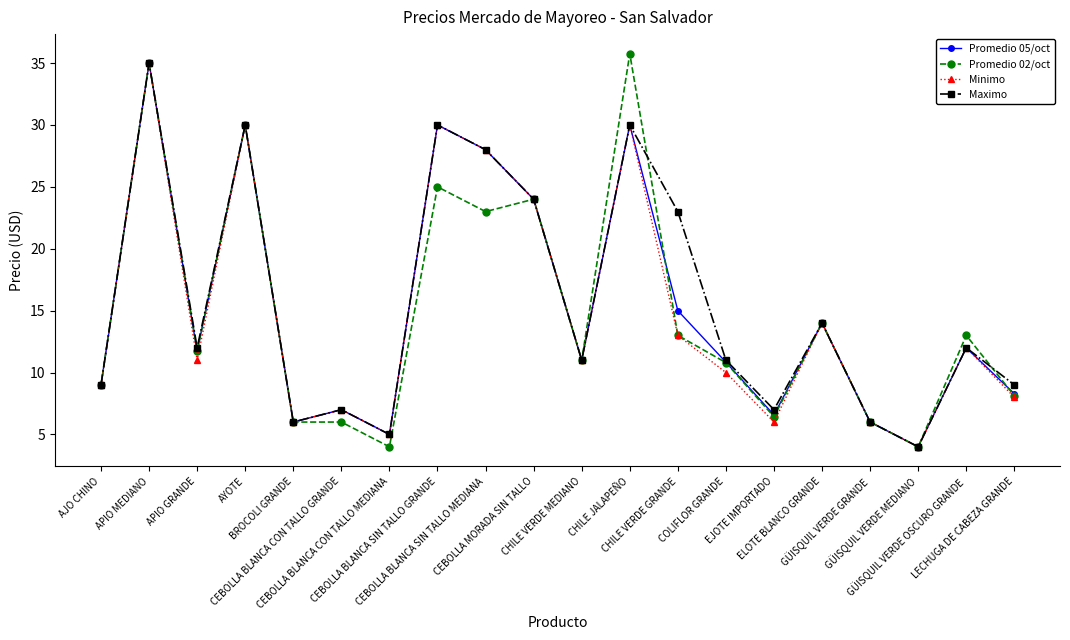

What is the value of the Minimo point at the 5th from the left?

6.0